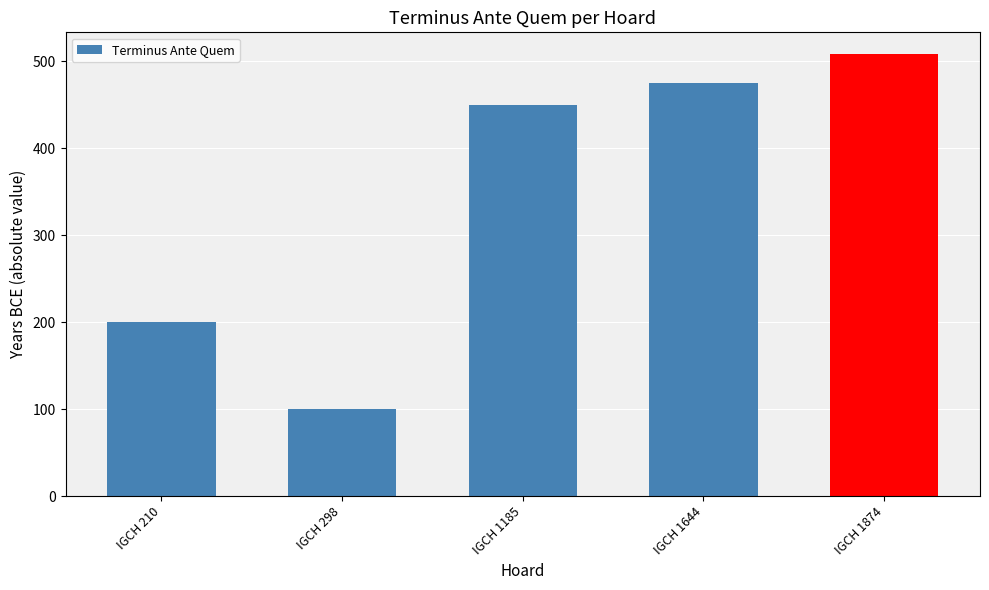

Approximately how many times larger is the value at IGCH 1874 compared to IGCH 1185?

1.1